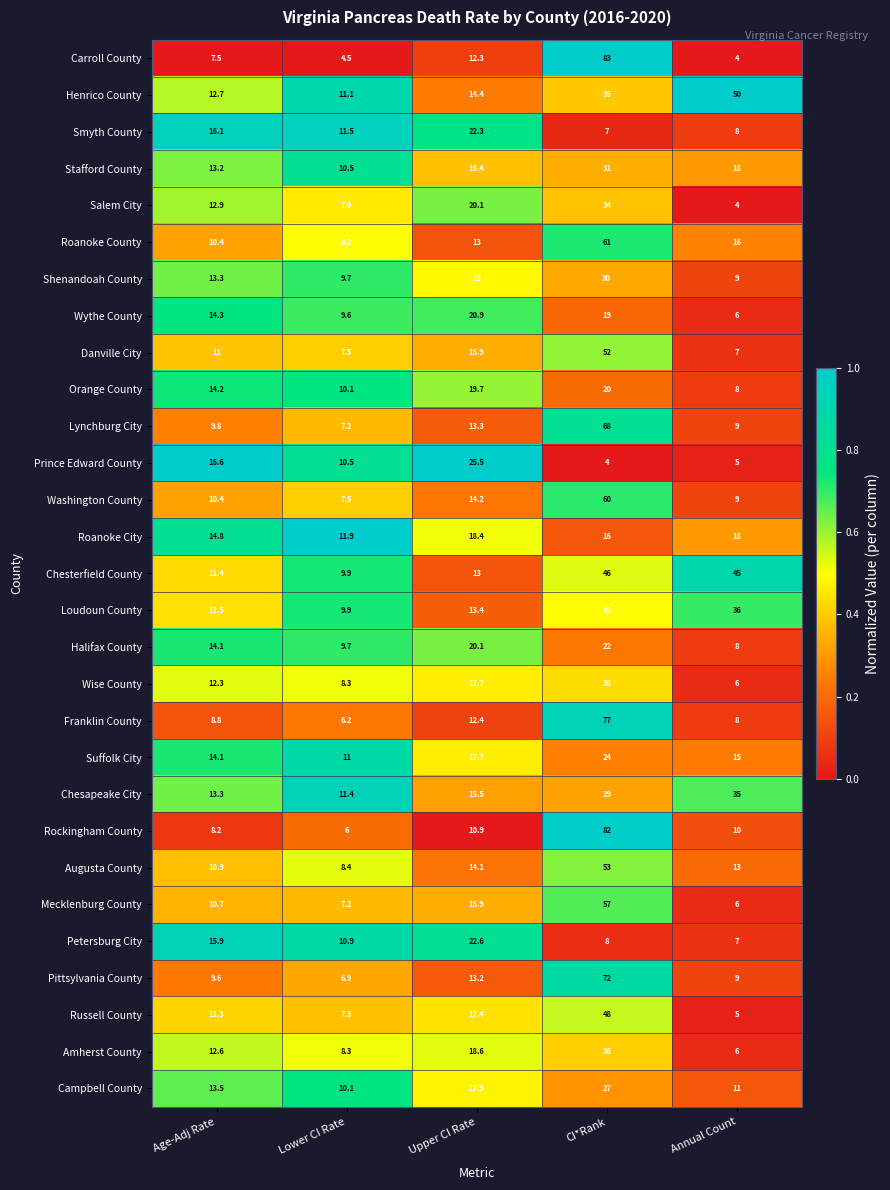

Which category has the highest value in the Chesapeake City series?

Annual Count